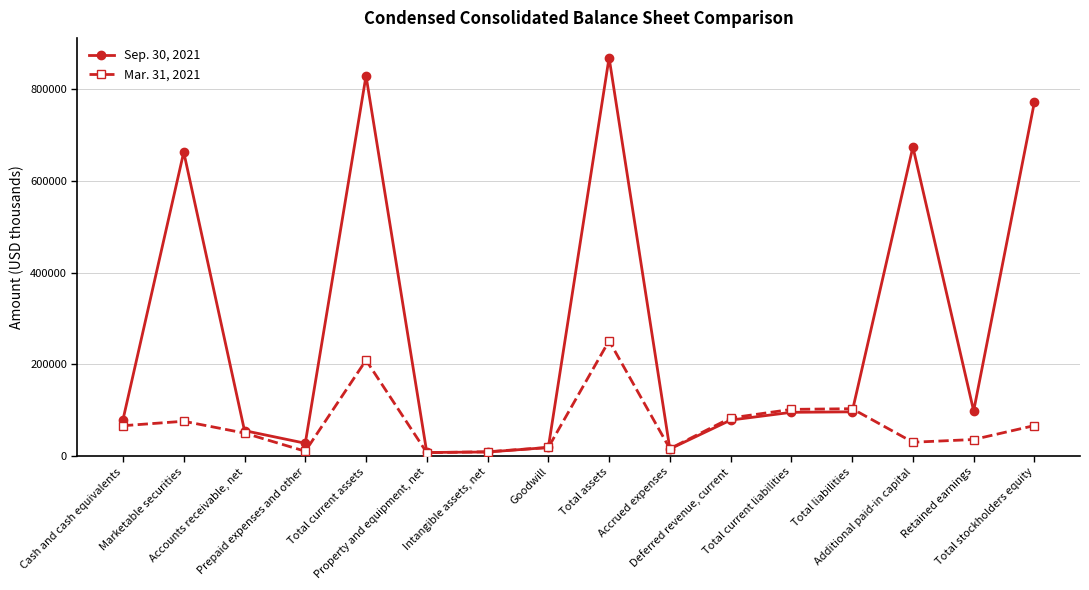

At which category is the sum across all series the highest?

Total assets